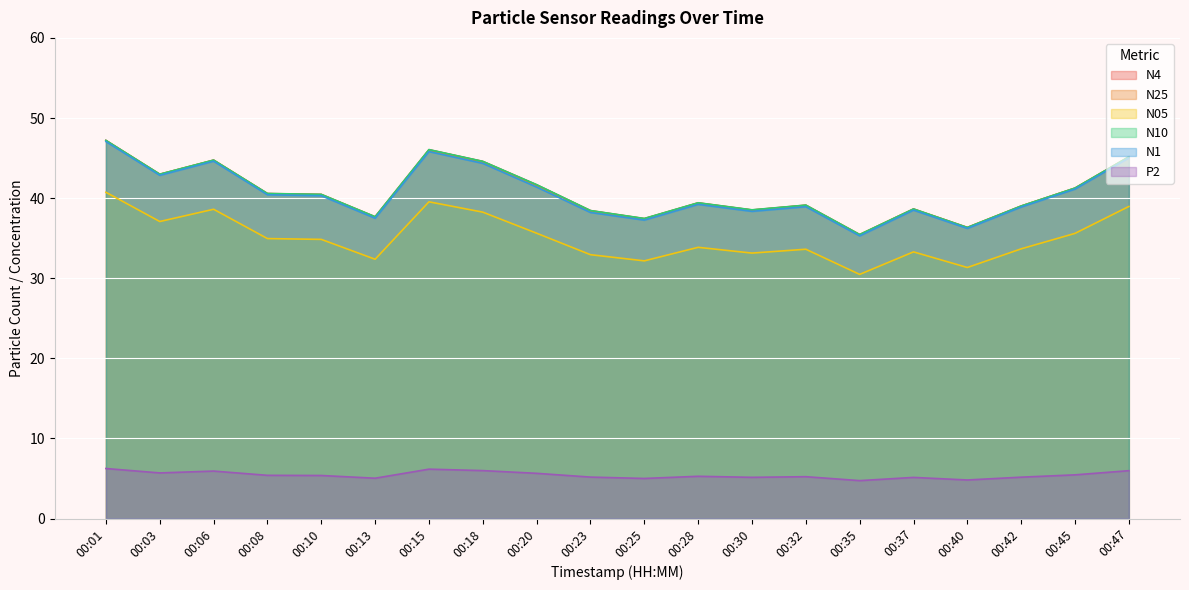

Which series changed the most between 00:06 and 00:40?

N25